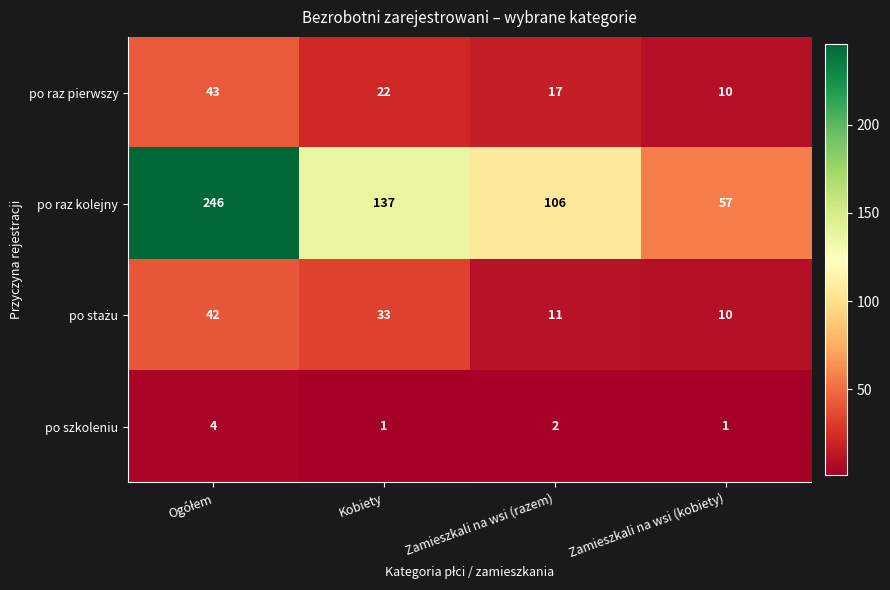

At which label is po raz pierwszy closest to 26?

Kobiety